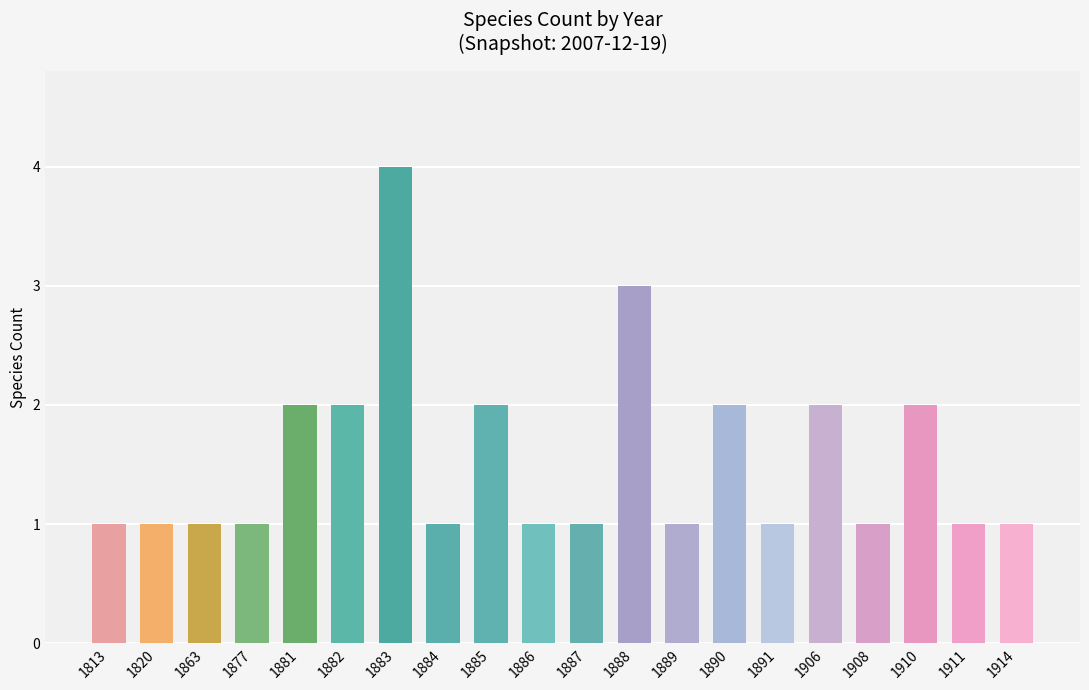

Approximately how many times larger is the value at 1877 compared to 1885?

0.5